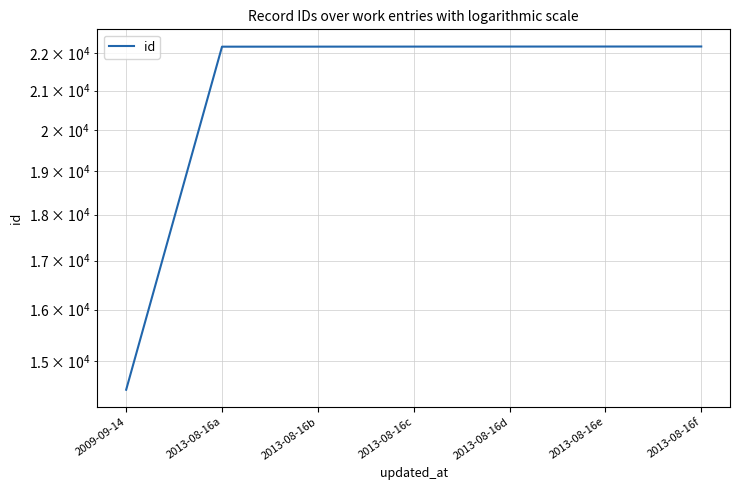

The chart shows a value of 30631 at 2013-08-16a. True or false?

False